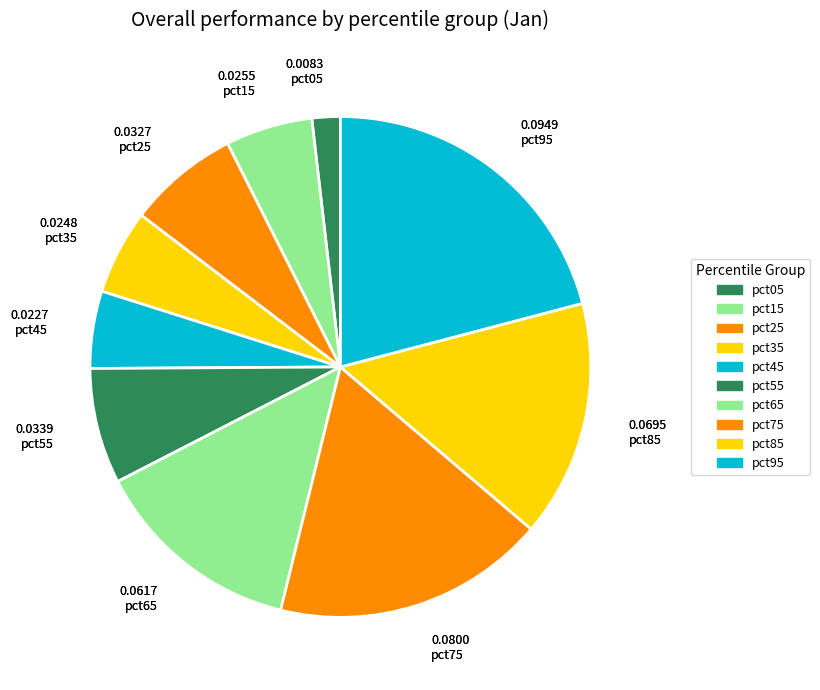

Does pct85 account for over 50% of the chart?

No